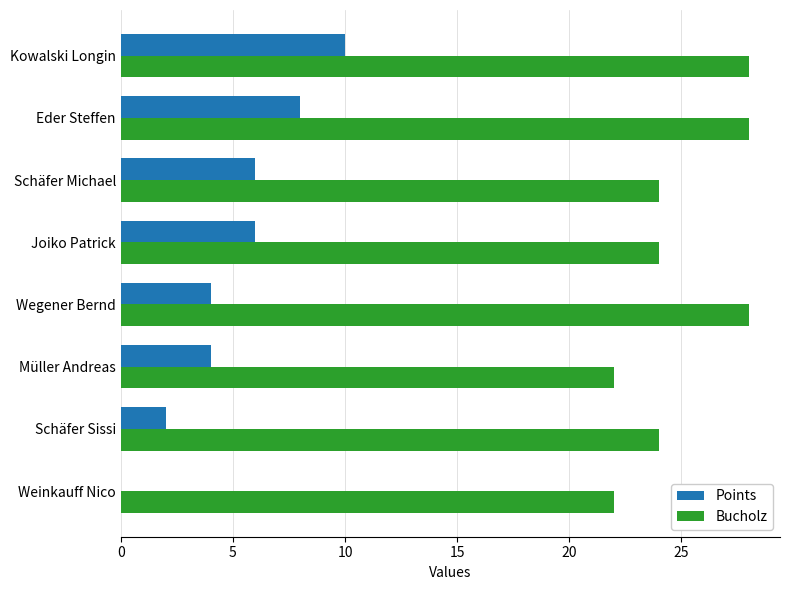

Which series changed the most between Schäfer Michael and Weinkauff Nico?

Points